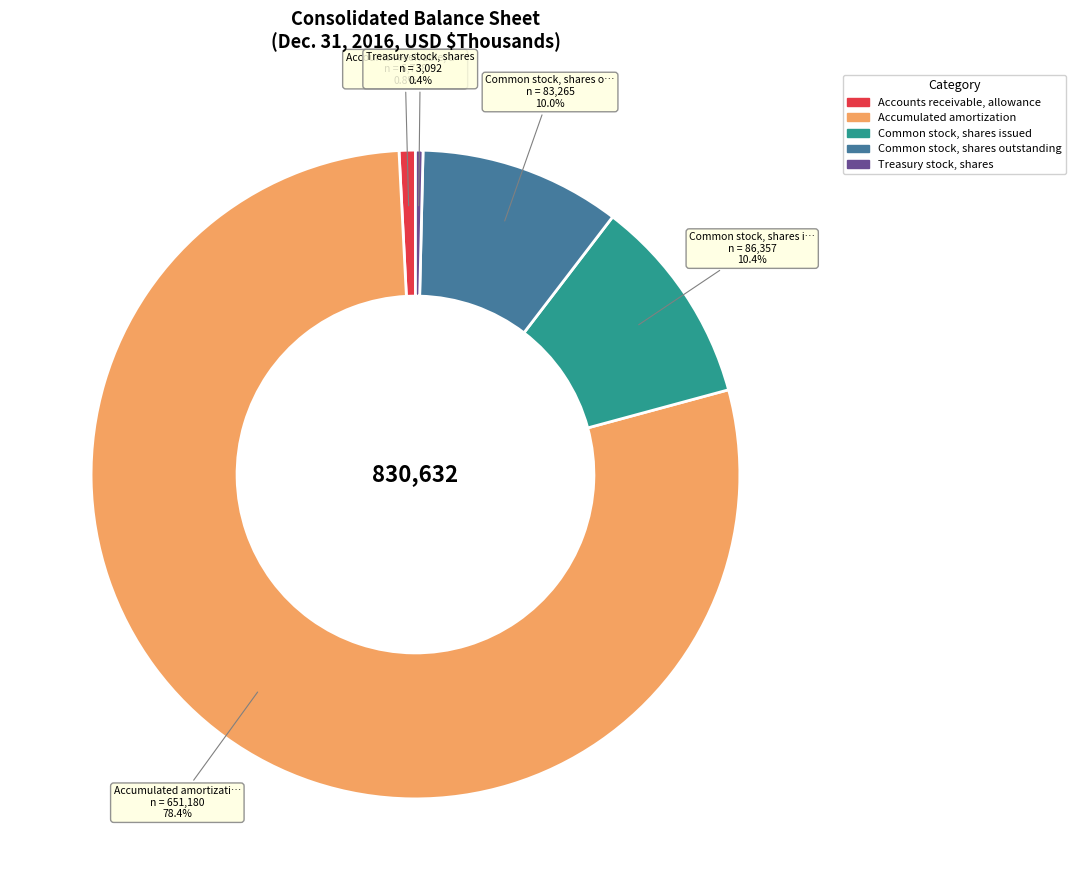

Which category has the biggest portion of the pie?

Accumulated amortization